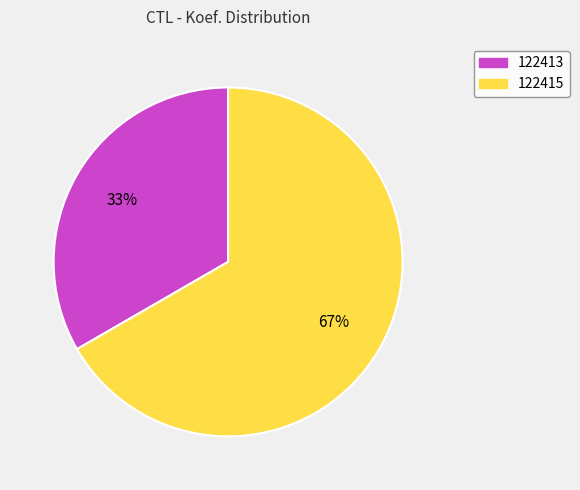

Which has a higher value, 122413 or 122415?

122415